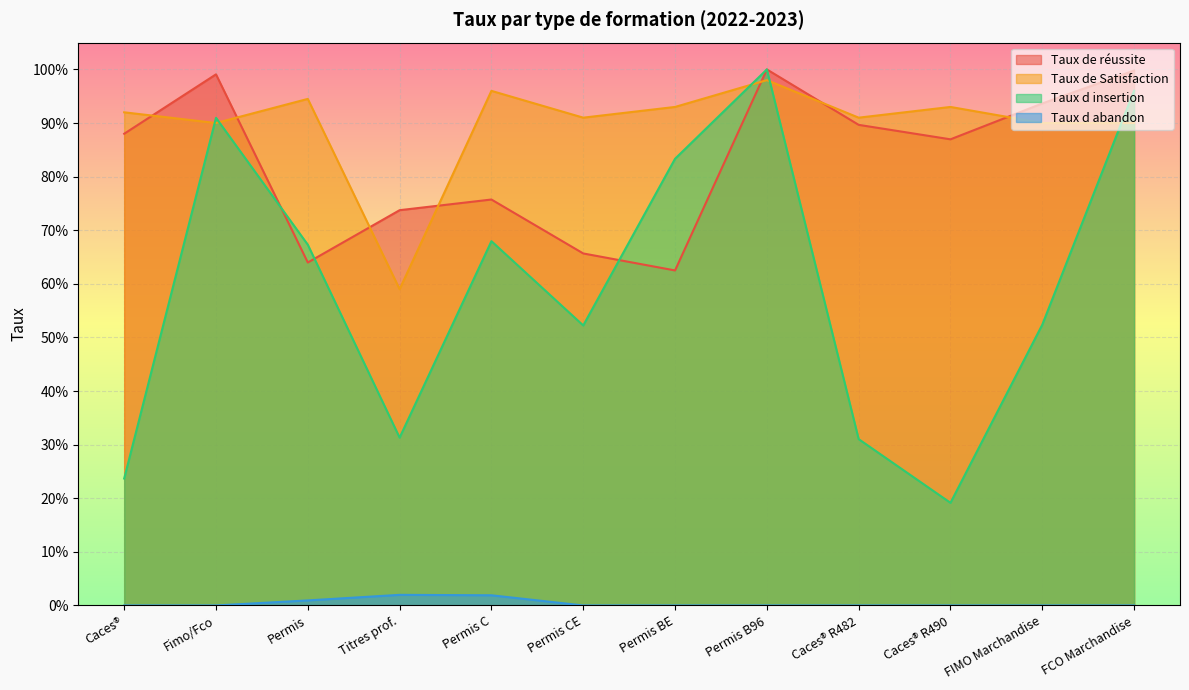

Is it true that Taux de Satisfaction equals 0.9 at Permis BE?

True